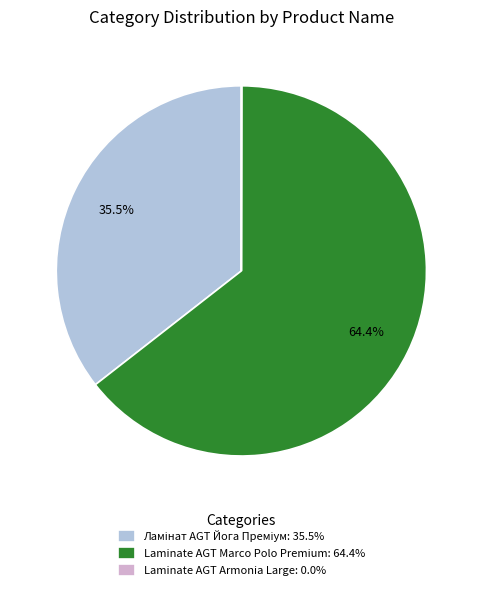

Is there a majority slice in this chart?

Yes